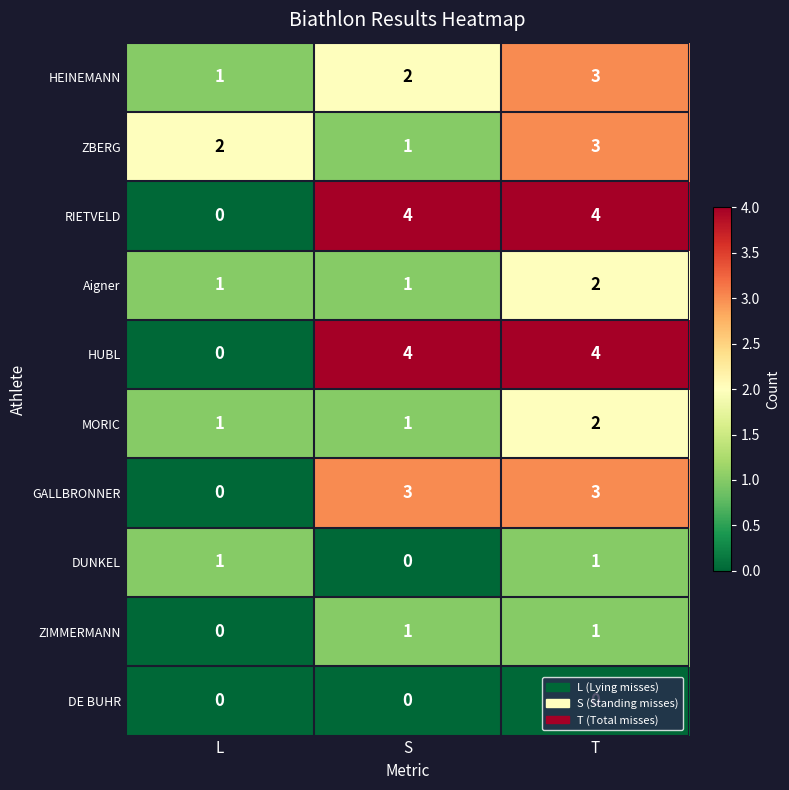

Rank the categories by ZBERG value from highest to lowest.

T, L, S